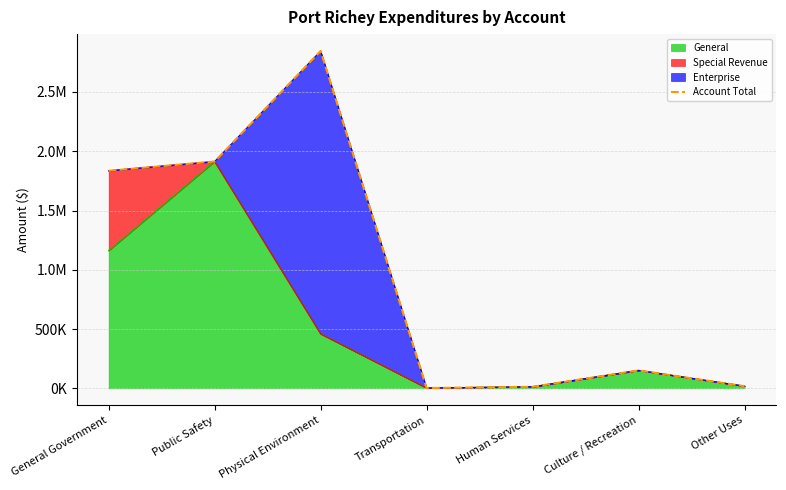

How many lines are shown in the chart?

1